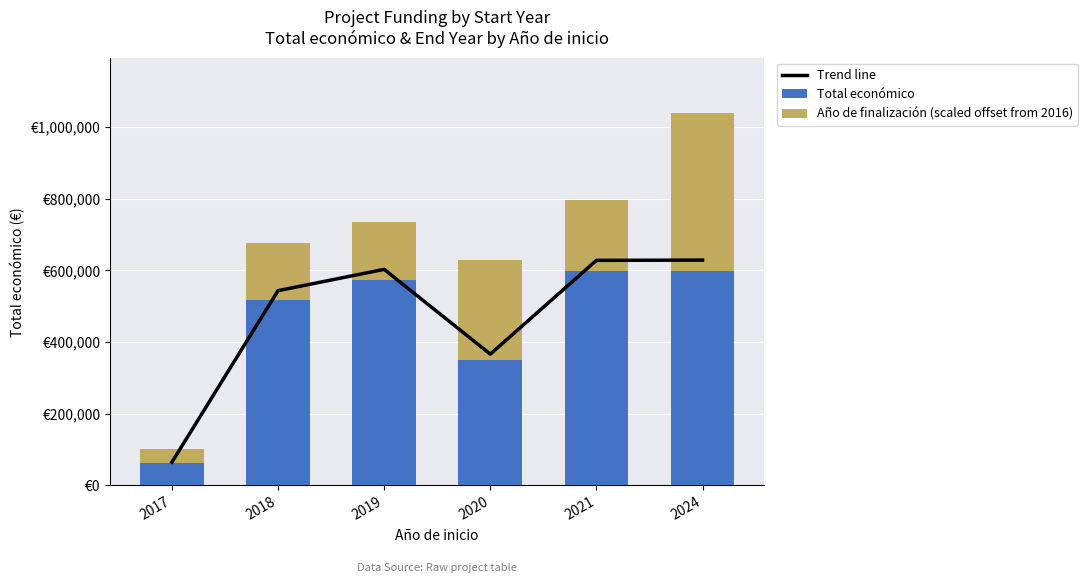

List the series in order of their peak value, highest first.

Trend line, Total económico, Año de finalización (scaled offset from 2016)